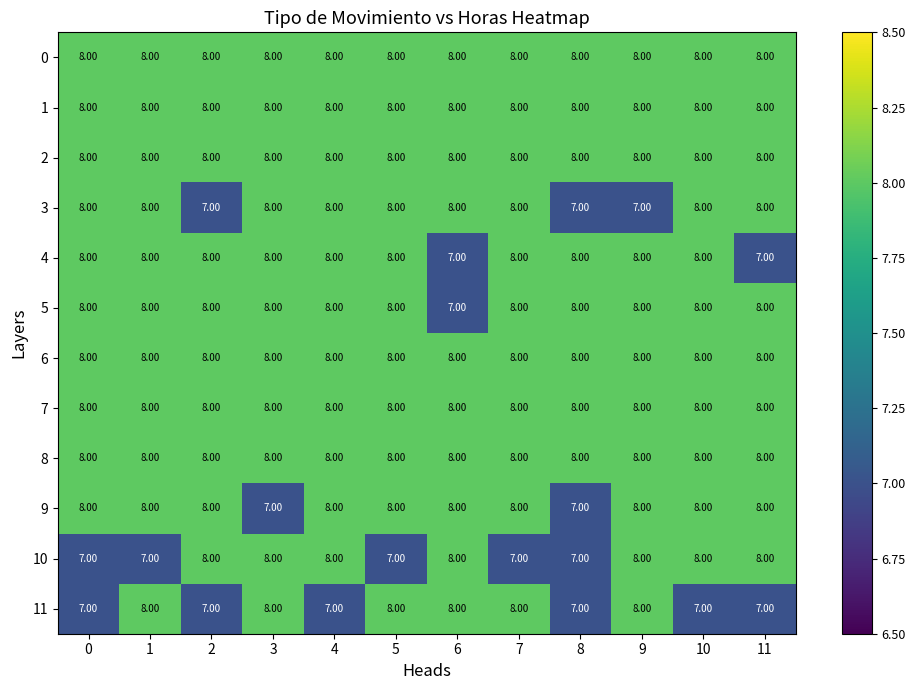

At how many categories does at least one series exceed 7?

12